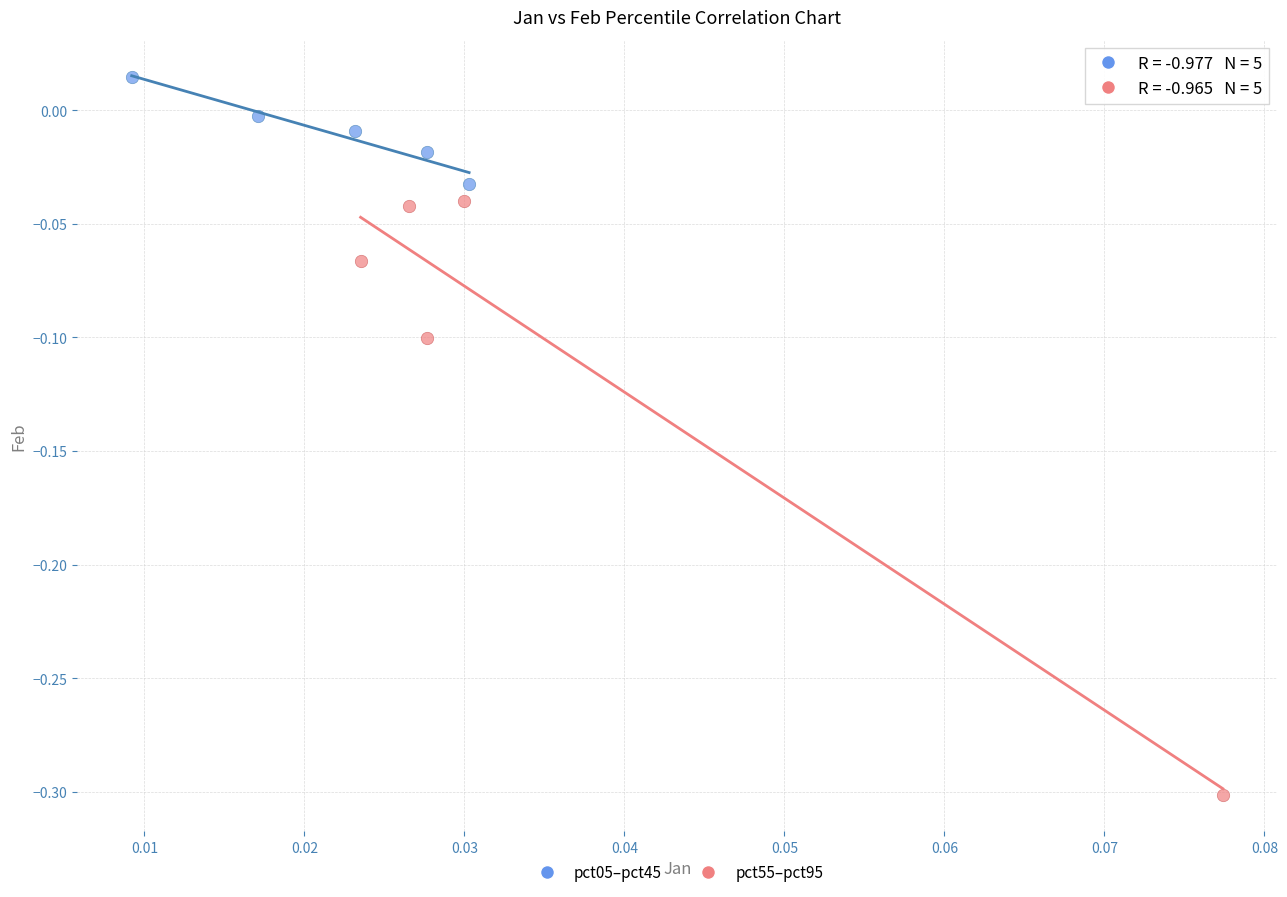

Which series contains the lowest Y value?

pct55–pct95